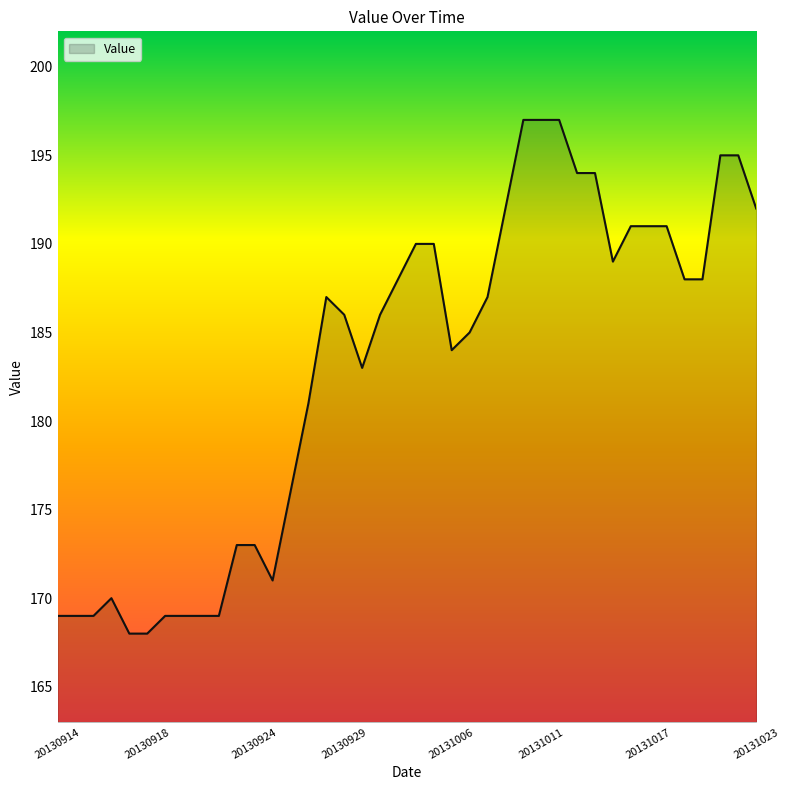

What is the greatest value displayed?

197